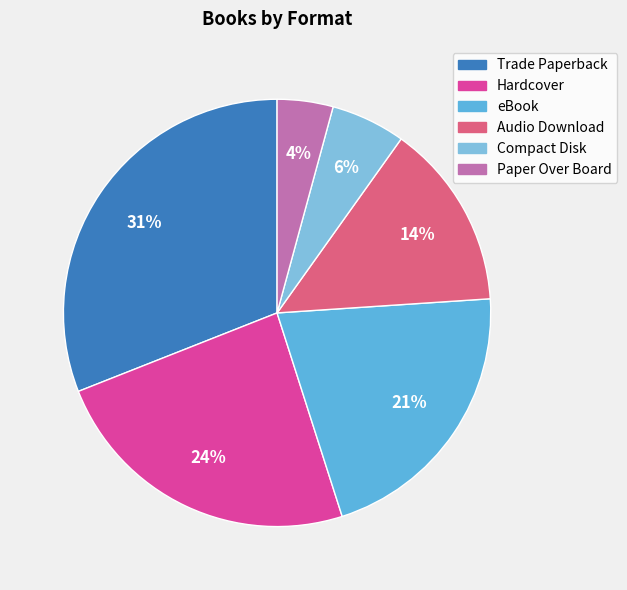

What is the smallest slice in the pie chart?

Paper Over Board